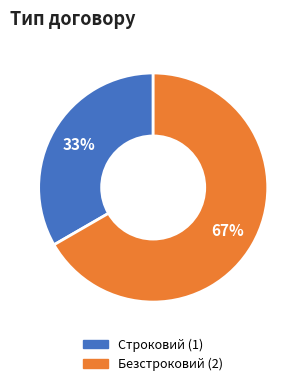

Which slice is the largest?

Безстроковий